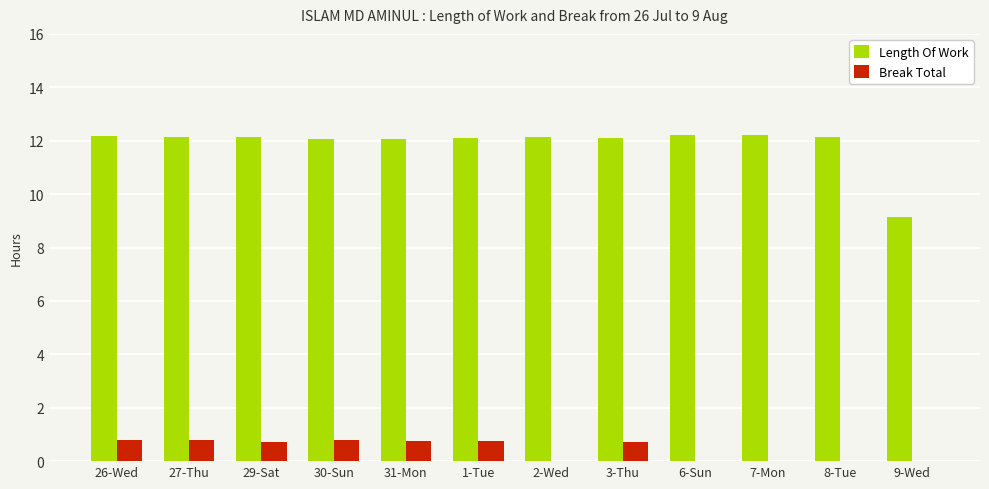

At which label is Length Of Work closest to 10?

9-Wed